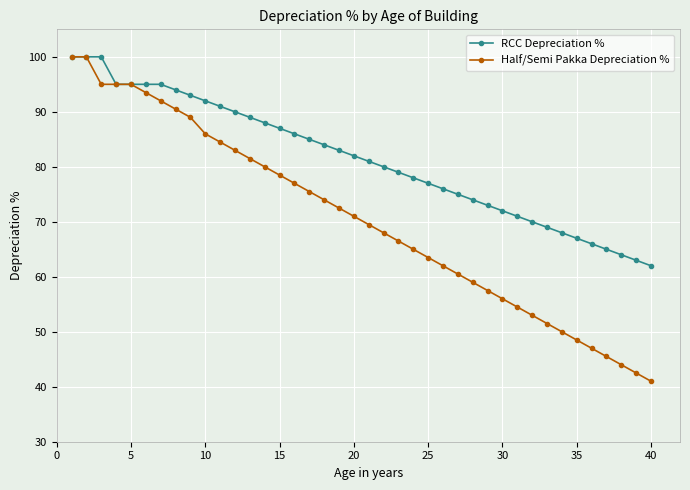

True or false: Half/Semi Pakka Depreciation % has more than 2 points higher than both neighbors.

False